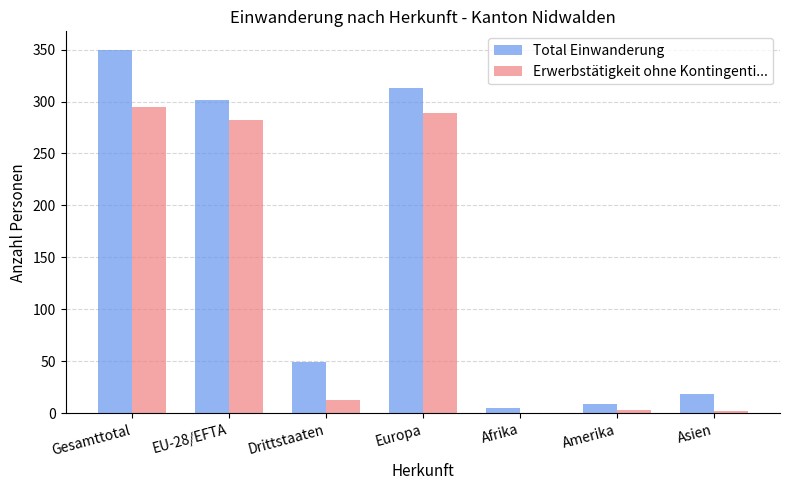

What is the highest value of the Total Einwanderung series?

350